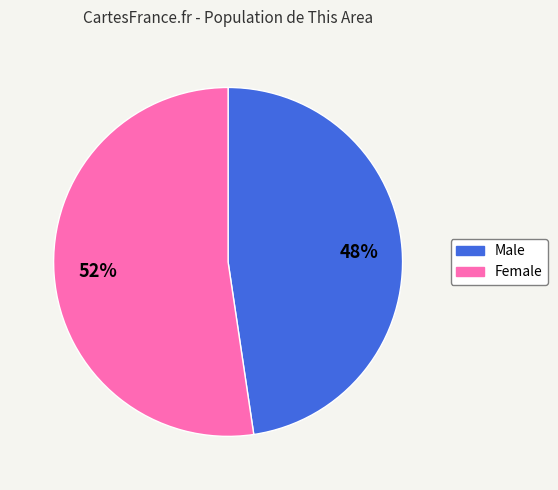

True or false: Male accounts for 48% of the total.

True